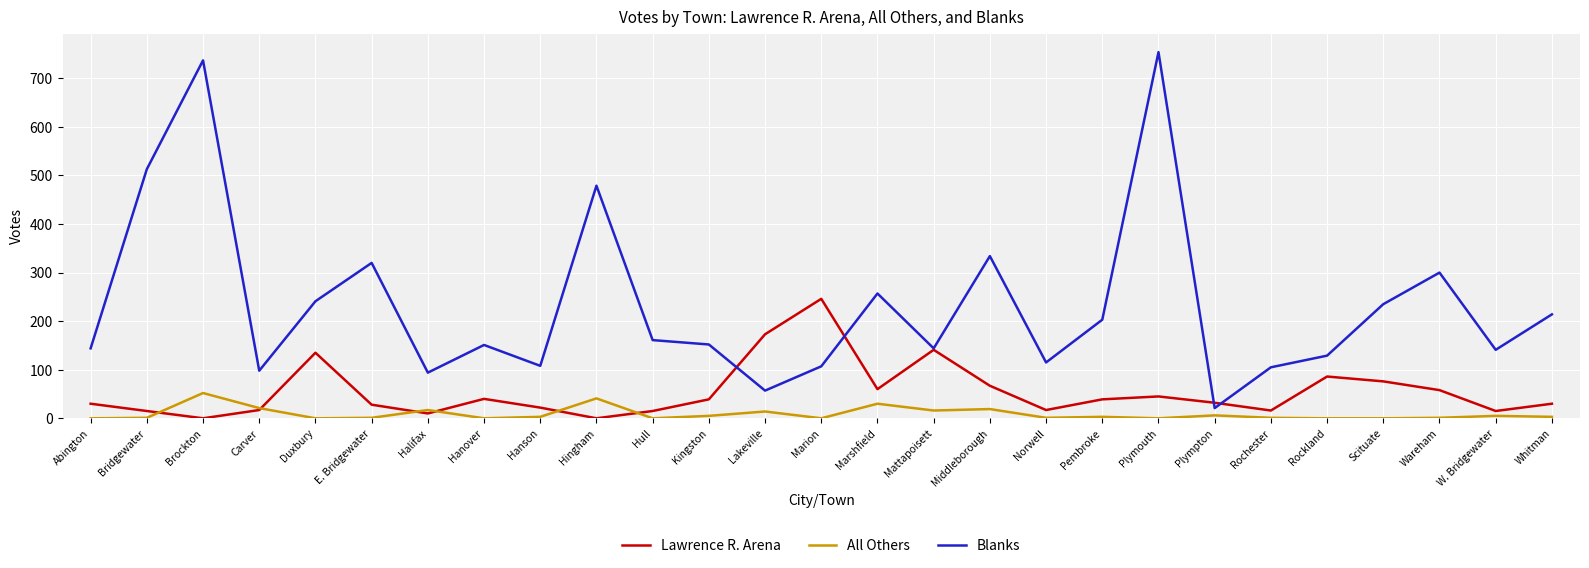

Where is the first local maximum for Lawrence R. Arena?

Duxbury